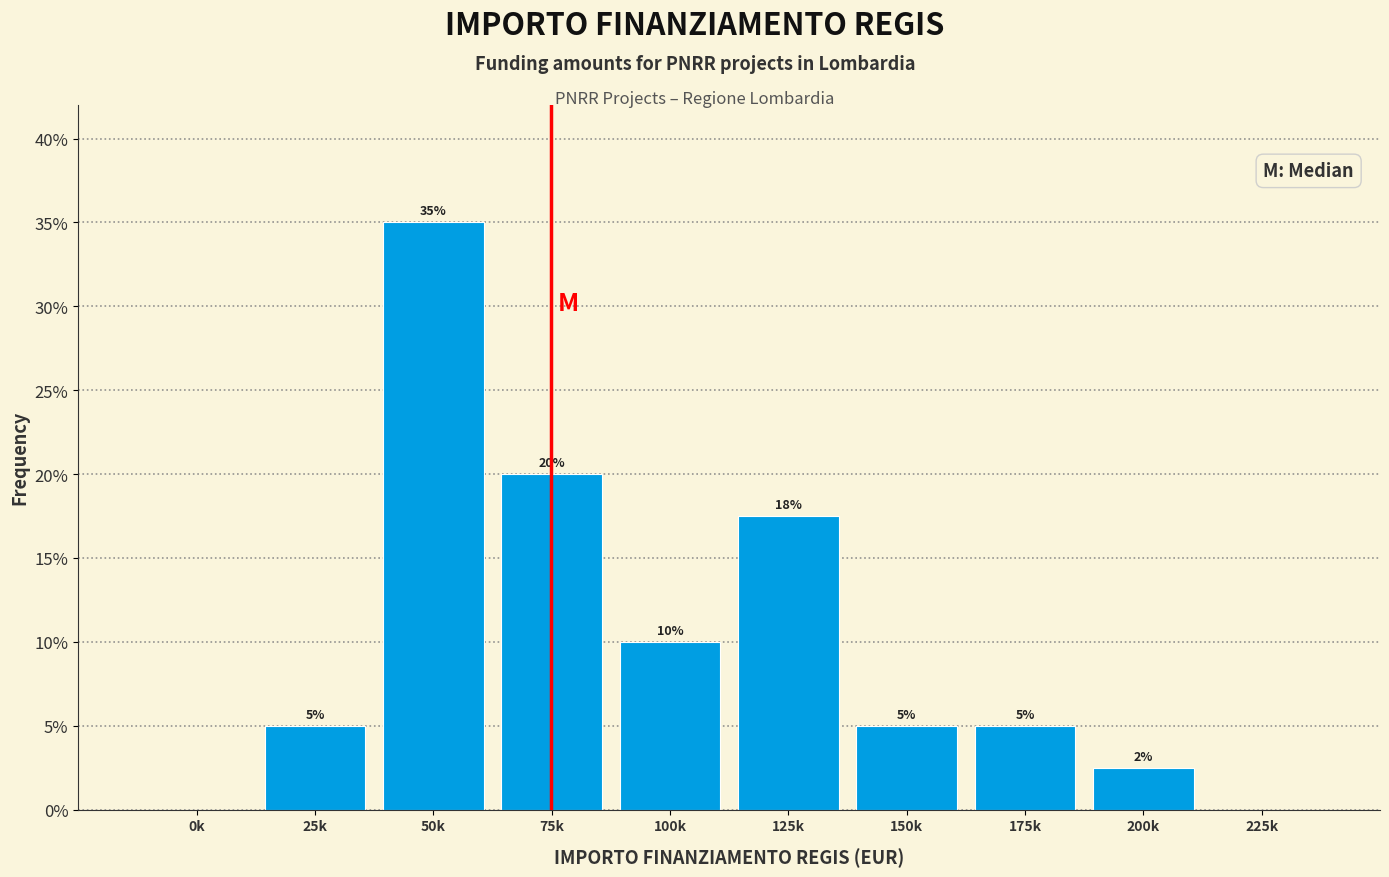

Which has a higher value, 125k or 150k?

125k